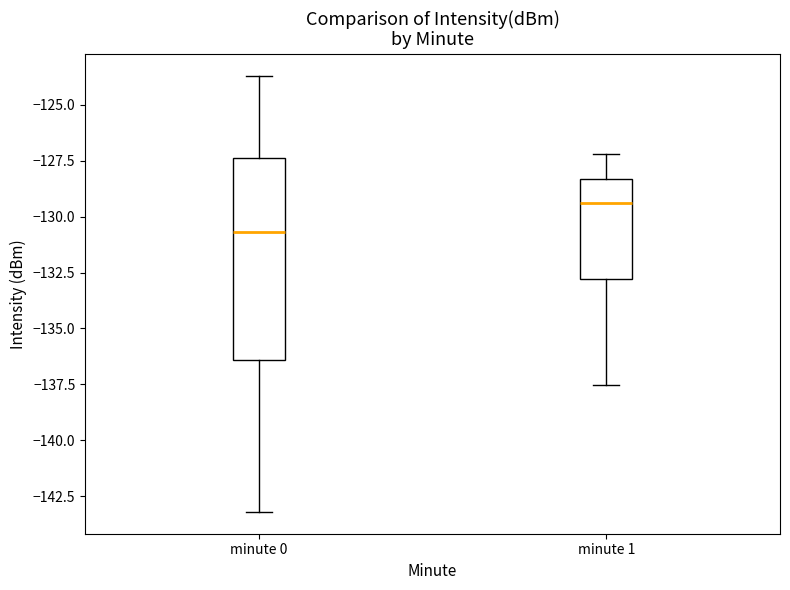

Reading left to right, transcribe this box plot: for each box, give where its median line is, the range the box spans, and where its two whiskers end, as read against the y-axis. The values are not printed on the chart, so give them approximately, as read against the axis.

minute 0: median -130.5, box -136.5 to -127.5, whiskers -143.0 to -123.5
minute 1: median -129.5, box -133.0 to -128.5, whiskers -137.5 to -127.0